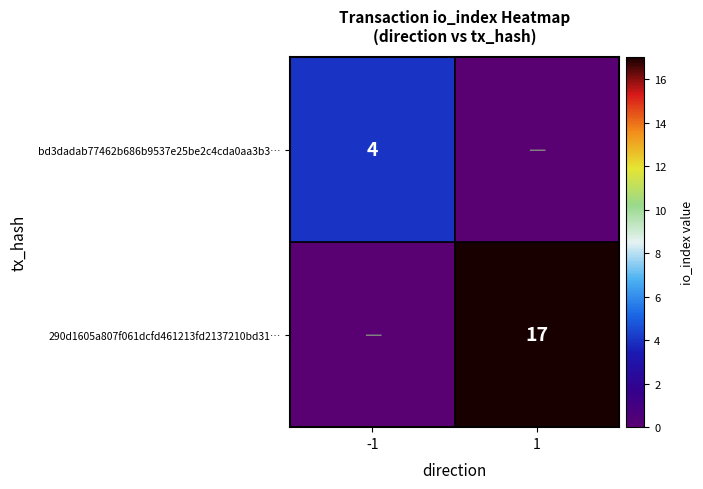

True or false: bd3dadab77462b686b9537e25be2c4cda0aa3b3… has a value of 1 at -1.

False